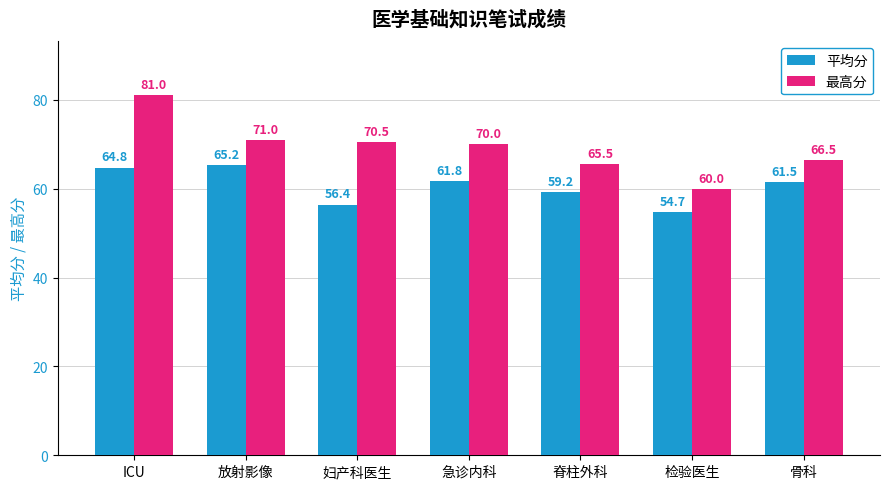

What is the total value across all series at 检验医生?

114.7